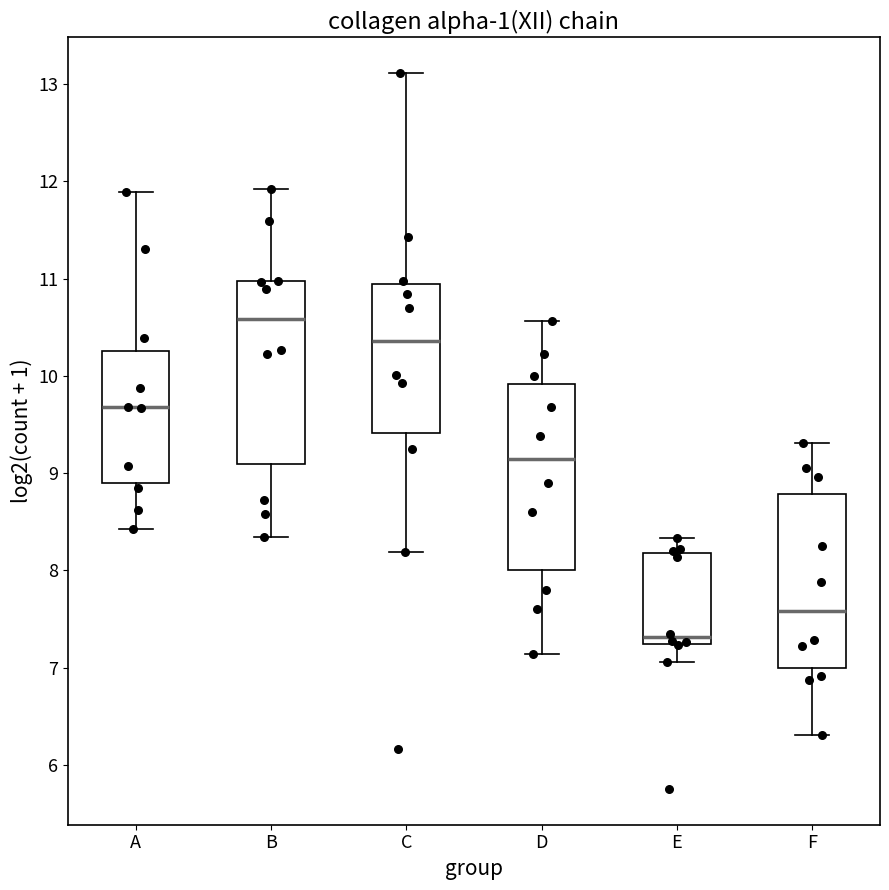

Reading left to right, read every box against the y-axis: the position of its median line, the range the box covers, and the ends of its whiskers. The values are not printed on the chart, so give them approximately, as read against the axis.

A: median 9.7, box 8.9 to 10.3, whiskers 8.4 to 11.9
B: median 10.6, box 9.1 to 11.0, whiskers 8.3 to 11.9
C: median 10.4, box 9.4 to 10.9, whiskers 8.2 to 13.1
D: median 9.1, box 8.0 to 9.9, whiskers 7.1 to 10.6
E: median 7.3, box 7.2 to 8.2, whiskers 7.1 to 8.3
F: median 7.6, box 7.0 to 8.8, whiskers 6.3 to 9.3